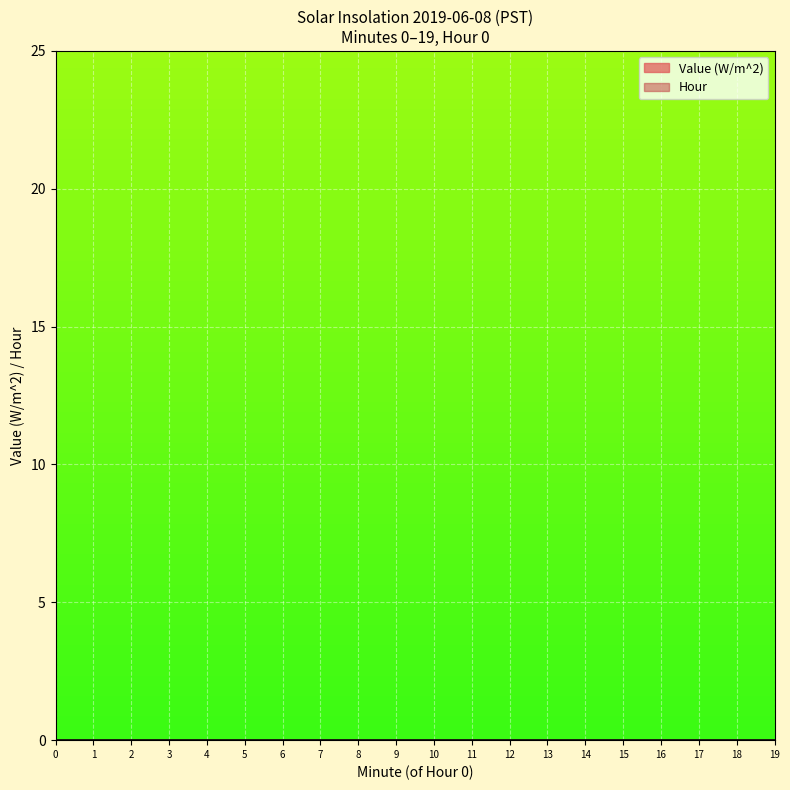

True or false: Hour has more than 2 points higher than both neighbors.

False